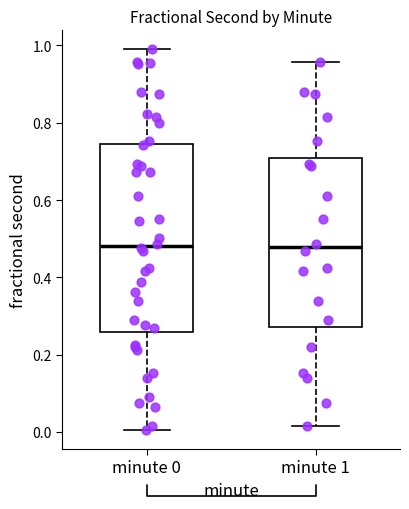

Reading left to right, transcribe this box plot: for each box, give where its median line is, the range the box spans, and where its two whiskers end, as read against the y-axis. The values are not printed on the chart, so give them approximately, as read against the axis.

minute 0: median 0.48, box 0.26 to 0.74, whiskers 0.00 to 0.98
minute 1: median 0.48, box 0.28 to 0.70, whiskers 0.02 to 0.96